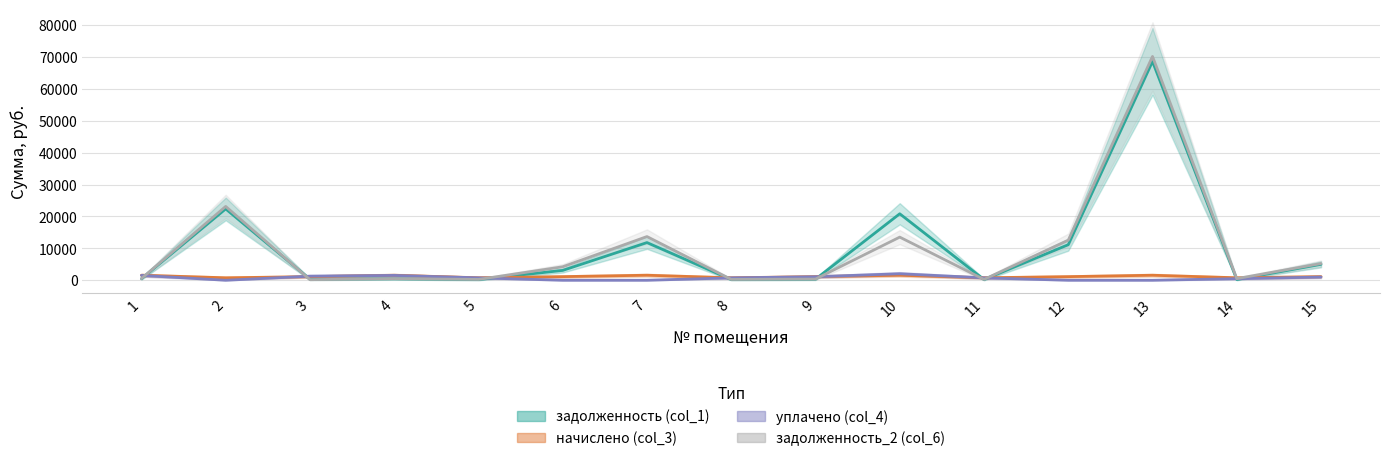

At which category does задолженность (col_1) reach its first local peak?

2